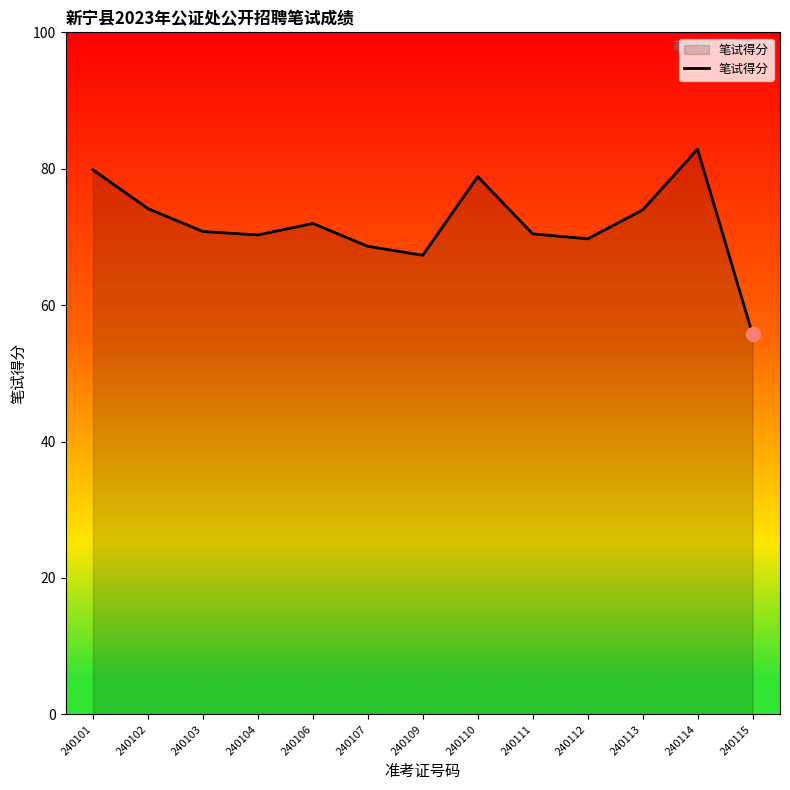

Does the chart display data point markers on the line(s)?

No